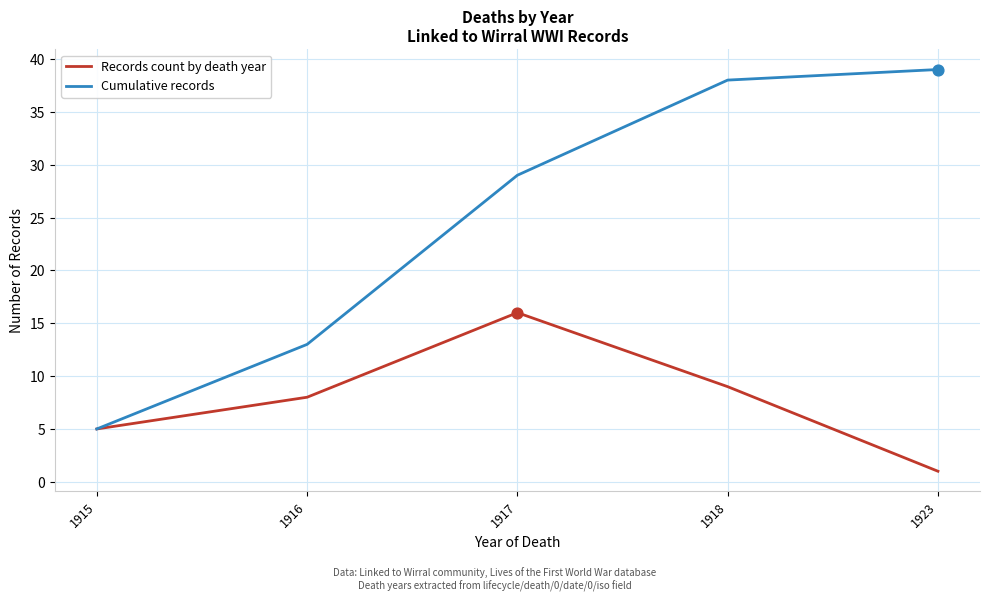

At which category is the sum across all series the highest?

1918